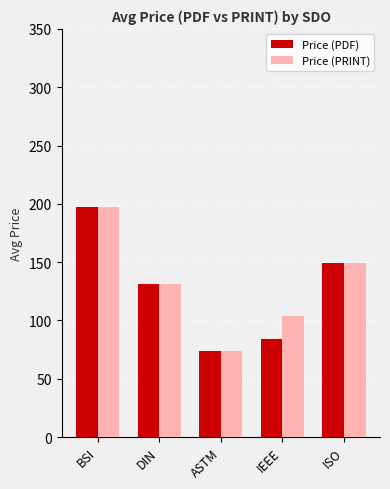

List the labels in order of Price (PDF) value, smallest first.

ASTM, IEEE, DIN, ISO, BSI